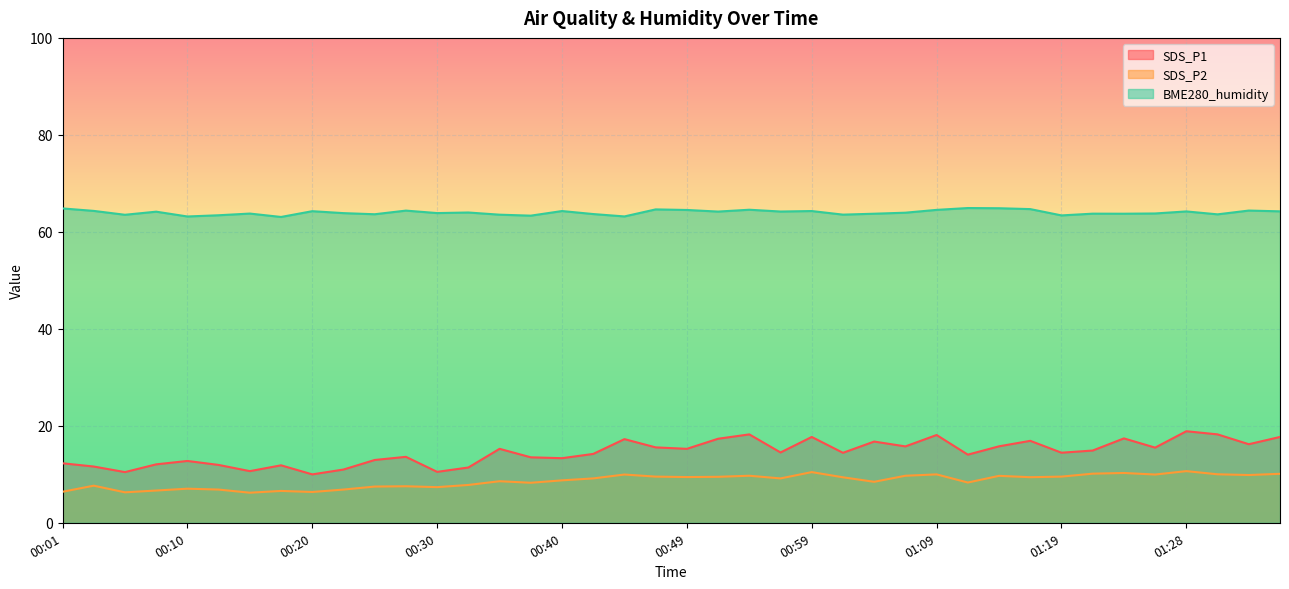

Count the number of data series in this chart.

3